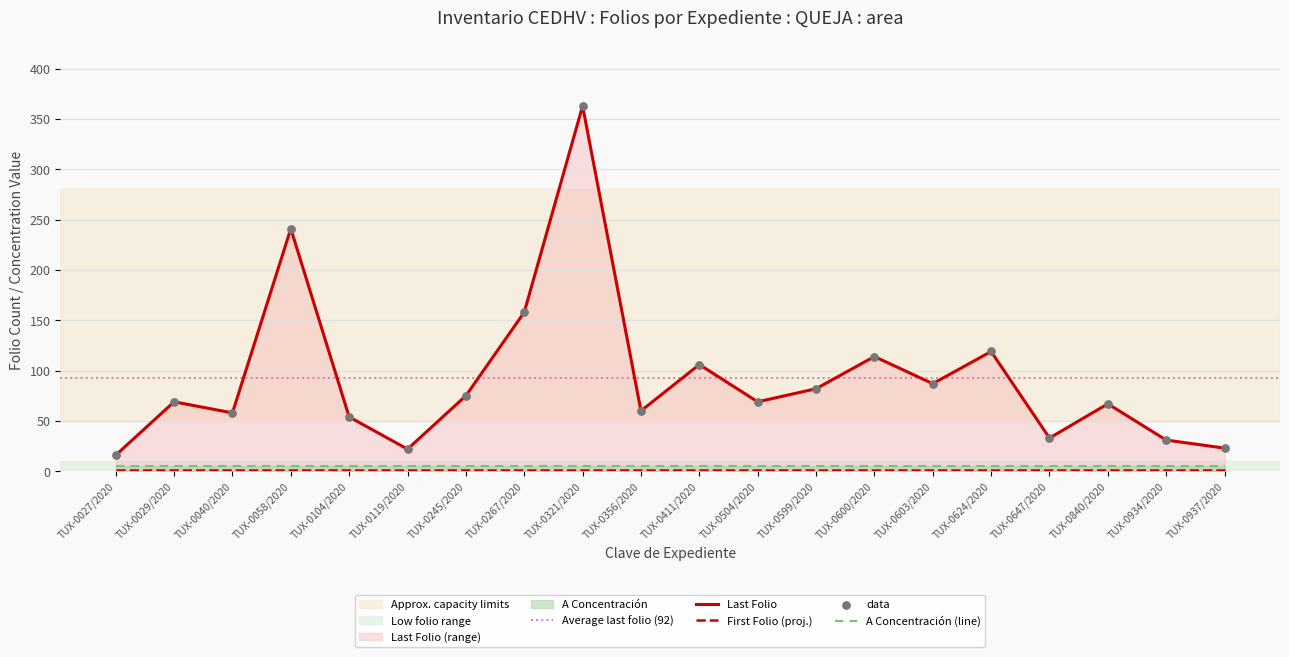

At how many categories does at least one series exceed 325?

1